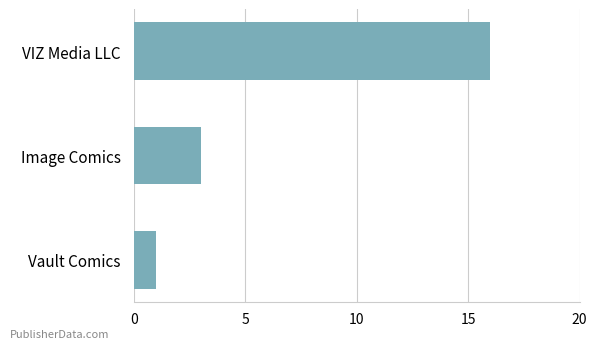

What is the ratio of the value at Image Comics to the value at Vault Comics?

3.0